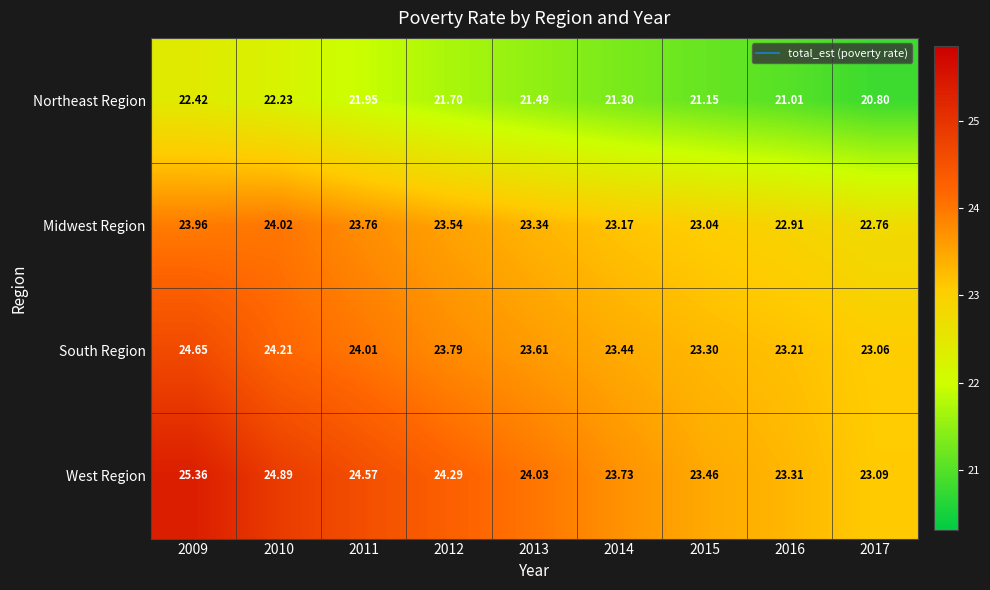

Which series changed the most between 2009 and 2013?

West Region